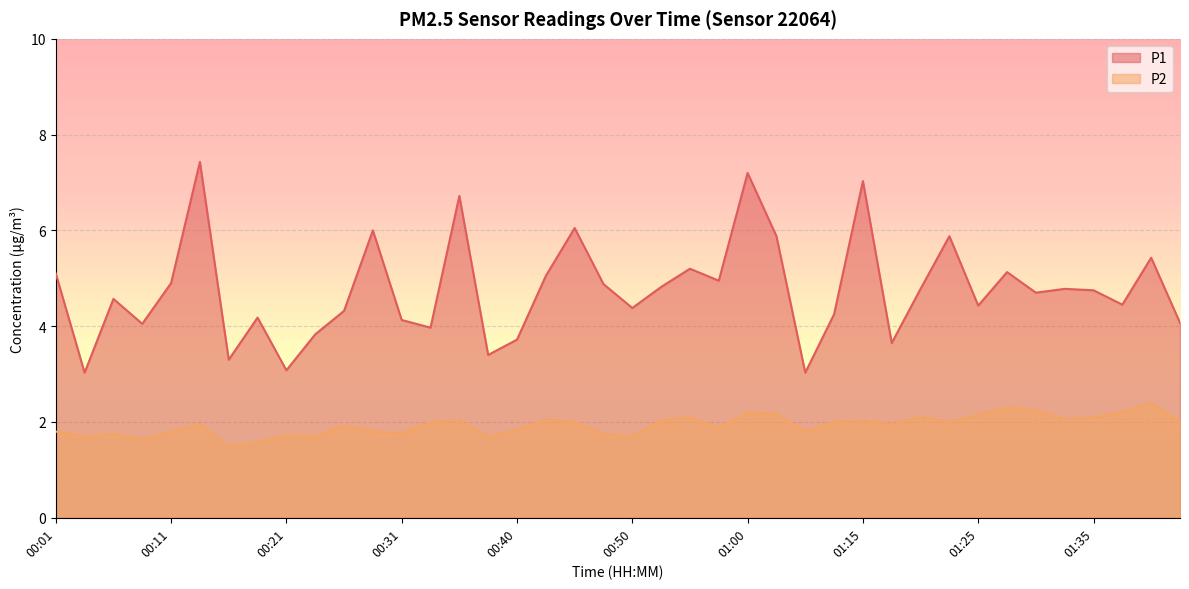

At 00:43, list the series in order from largest to smallest.

P1, P2